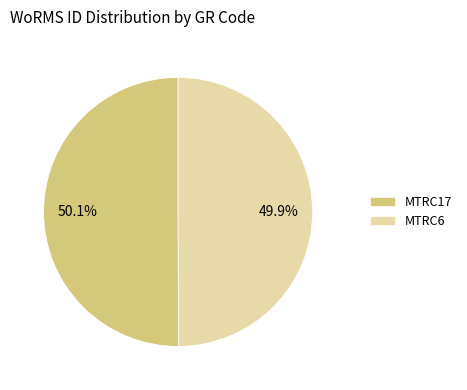

Does any single category account for the majority?

Yes